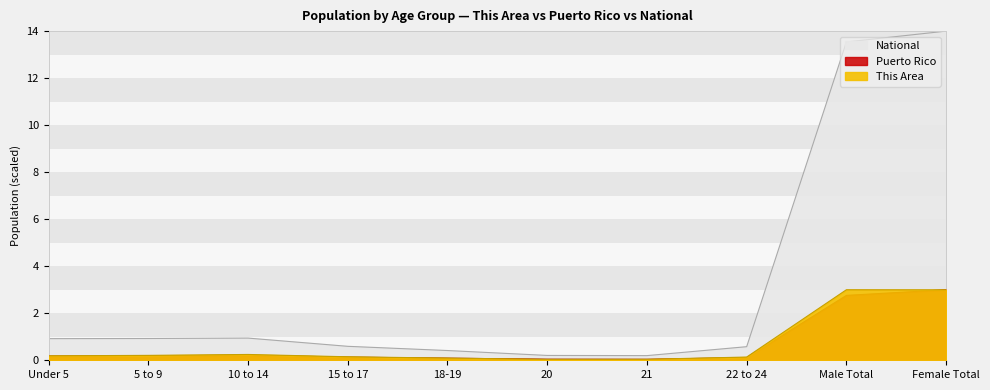

Is it true that Puerto Rico equals 0.0 at 18-19?

False